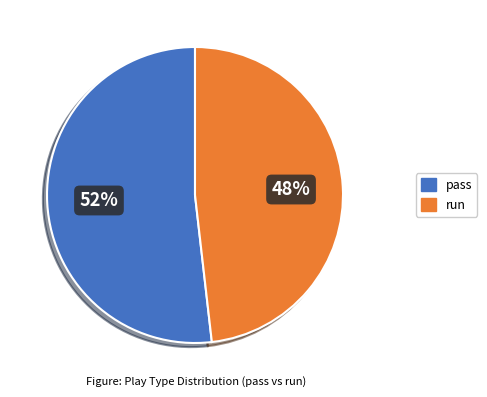

How many segments does this pie chart have?

2